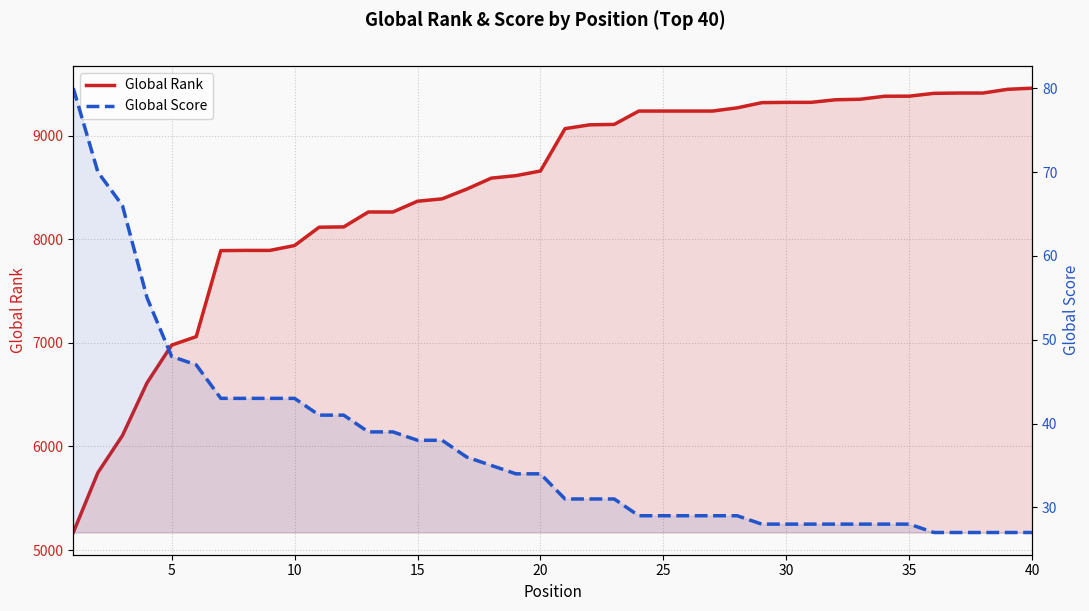

True or false: Global Score has a value of 7 at 26.

False